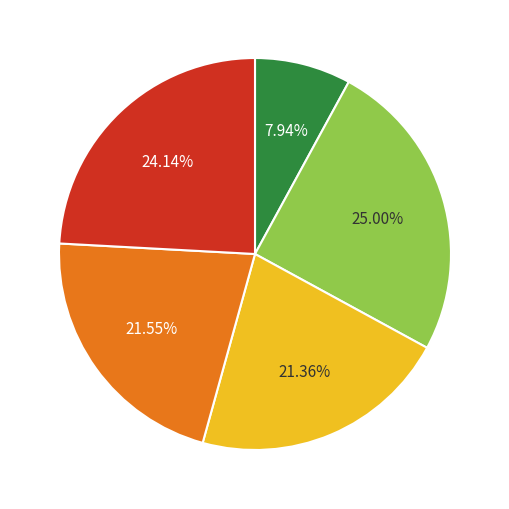

To the nearest percent, what is the difference between the largest and smallest slice percentages?

17%